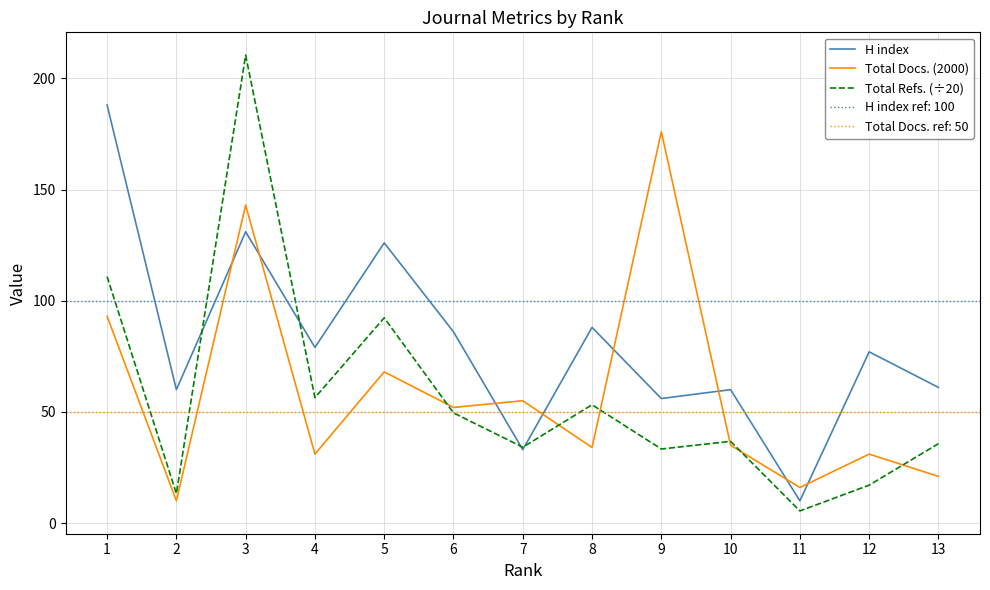

At which category is the sum across all series the highest?

3